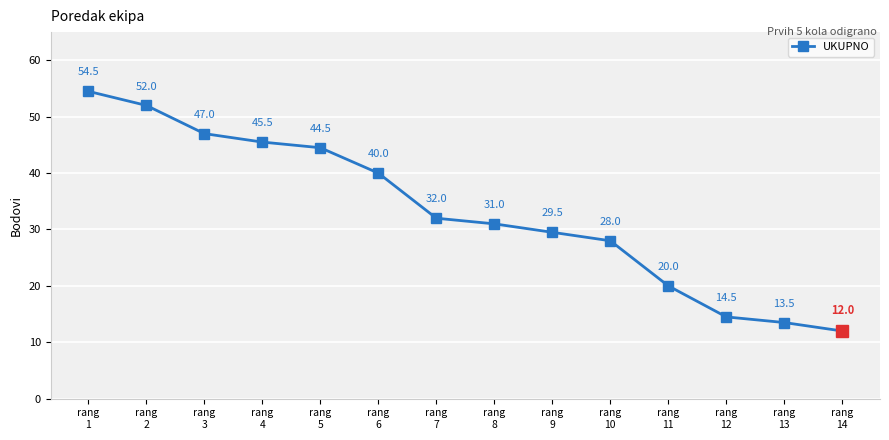

Rank the categories by value from lowest to highest.

rang
14, rang
13, rang
12, rang
11, rang
10, rang
9, rang
8, rang
7, rang
6, rang
5, rang
4, rang
3, rang
2, rang
1